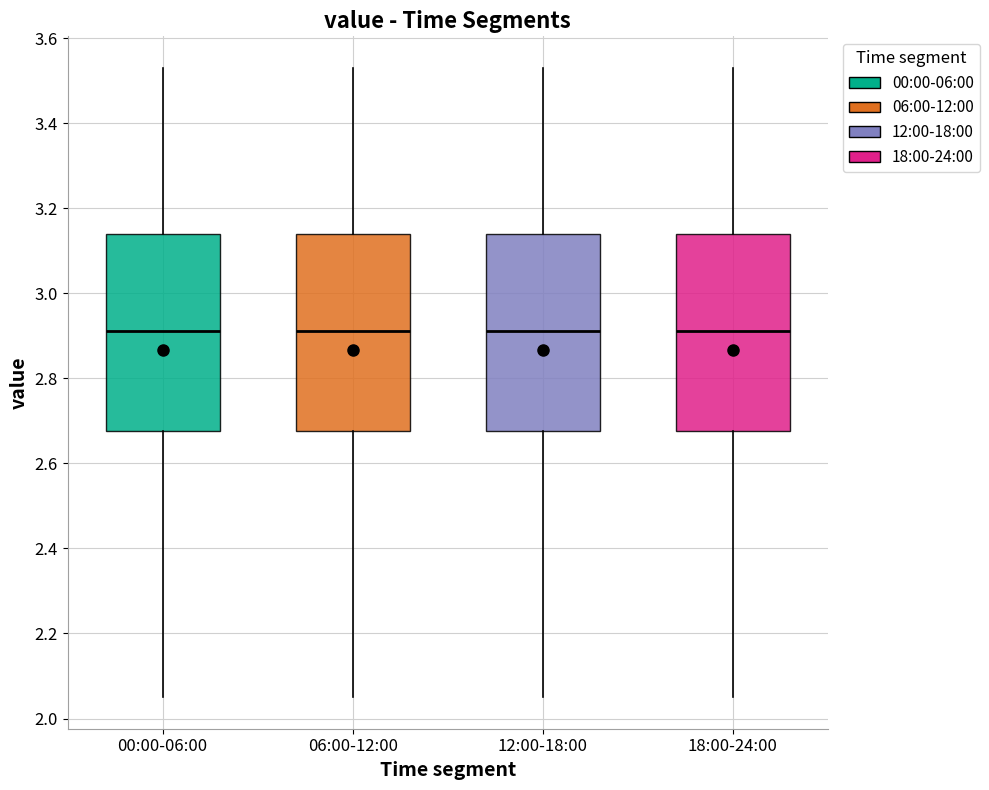

Reading left to right, transcribe this box plot: for each box, give where its median line is, the range the box spans, and where its two whiskers end, as read against the y-axis. The values are not printed on the chart, so give them approximately, as read against the axis.

00:00-06:00: median 2.92, box 2.68 to 3.14, whiskers 2.06 to 3.54
06:00-12:00: median 2.92, box 2.68 to 3.14, whiskers 2.06 to 3.54
12:00-18:00: median 2.92, box 2.68 to 3.14, whiskers 2.06 to 3.54
18:00-24:00: median 2.92, box 2.68 to 3.14, whiskers 2.06 to 3.54